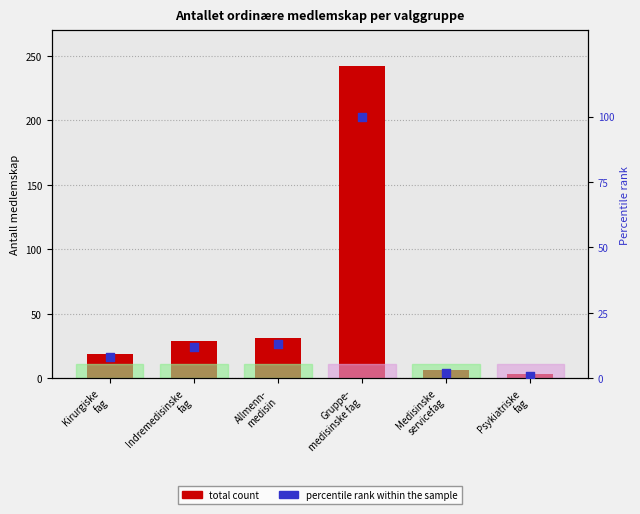

At how many categories does at least one series exceed 6?

4